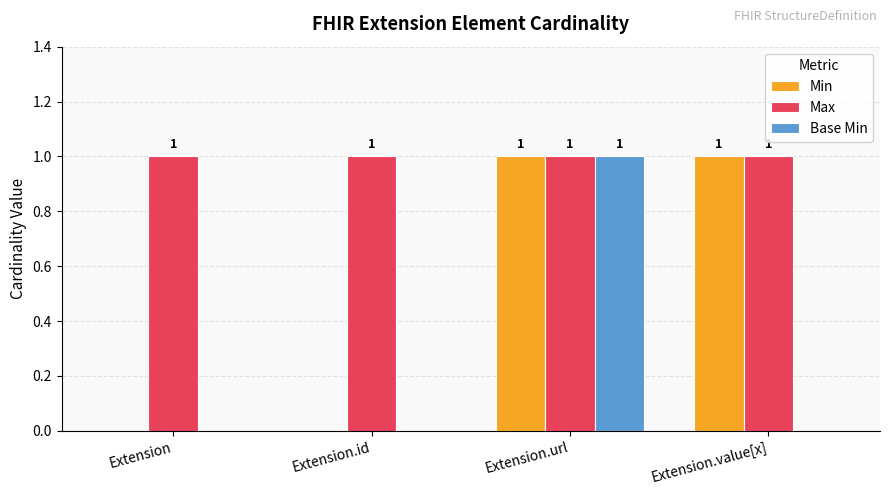

Is it true that Max equals 0 at Extension.url?

False